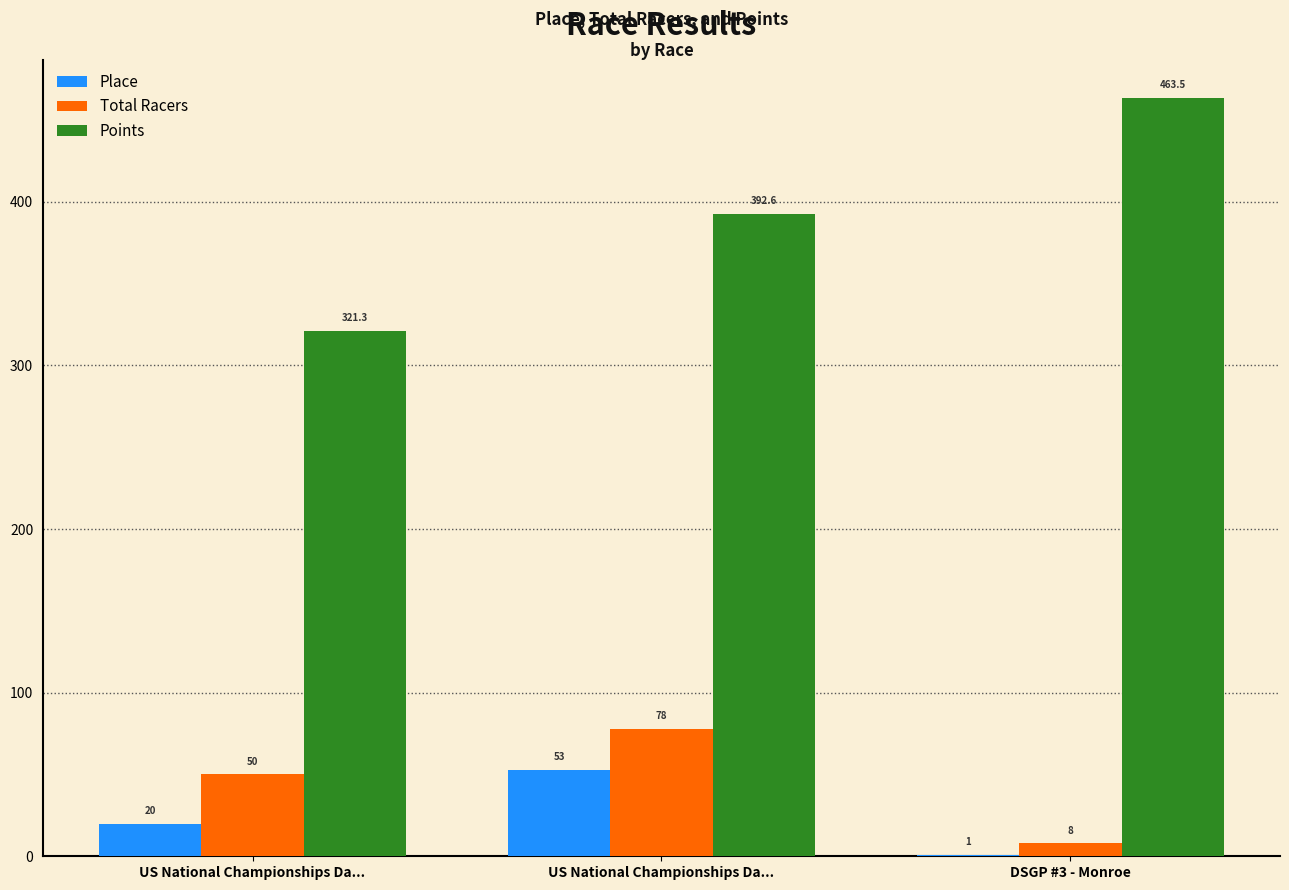

List the labels in order of Place value, smallest first.

DSGP #3 - Monroe, US National Championships Da..., US National Championships Da...